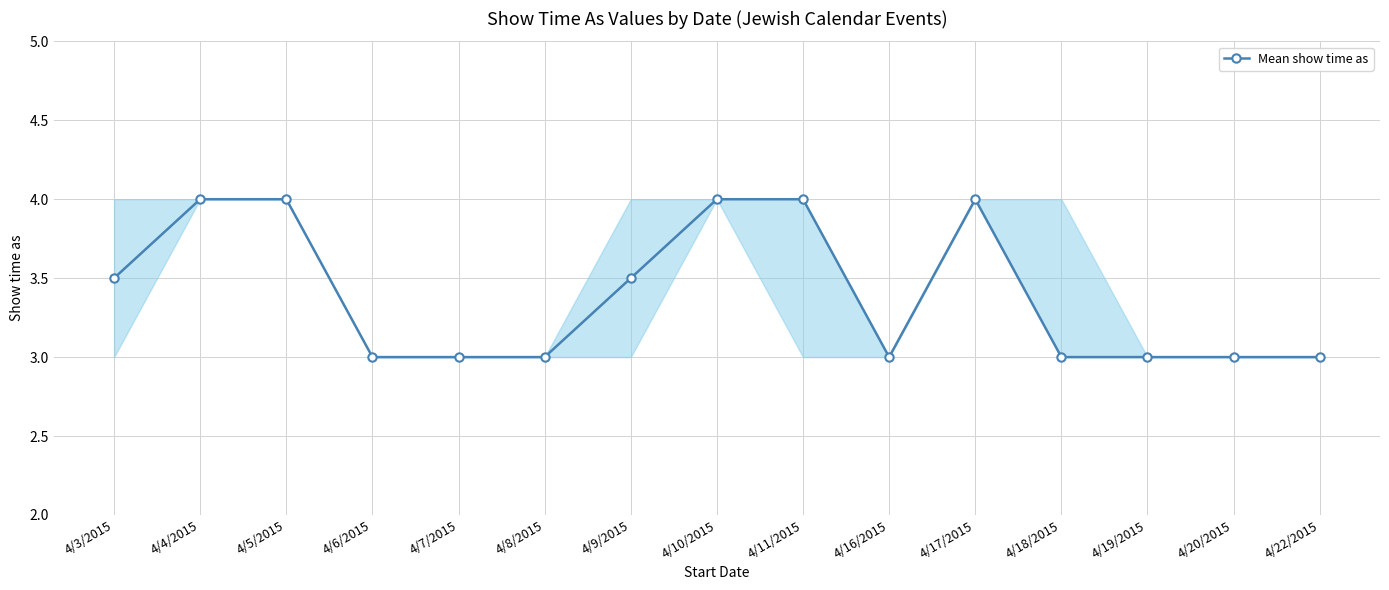

What is the change in value from 4/17/2015 to 4/19/2015?

-1.0